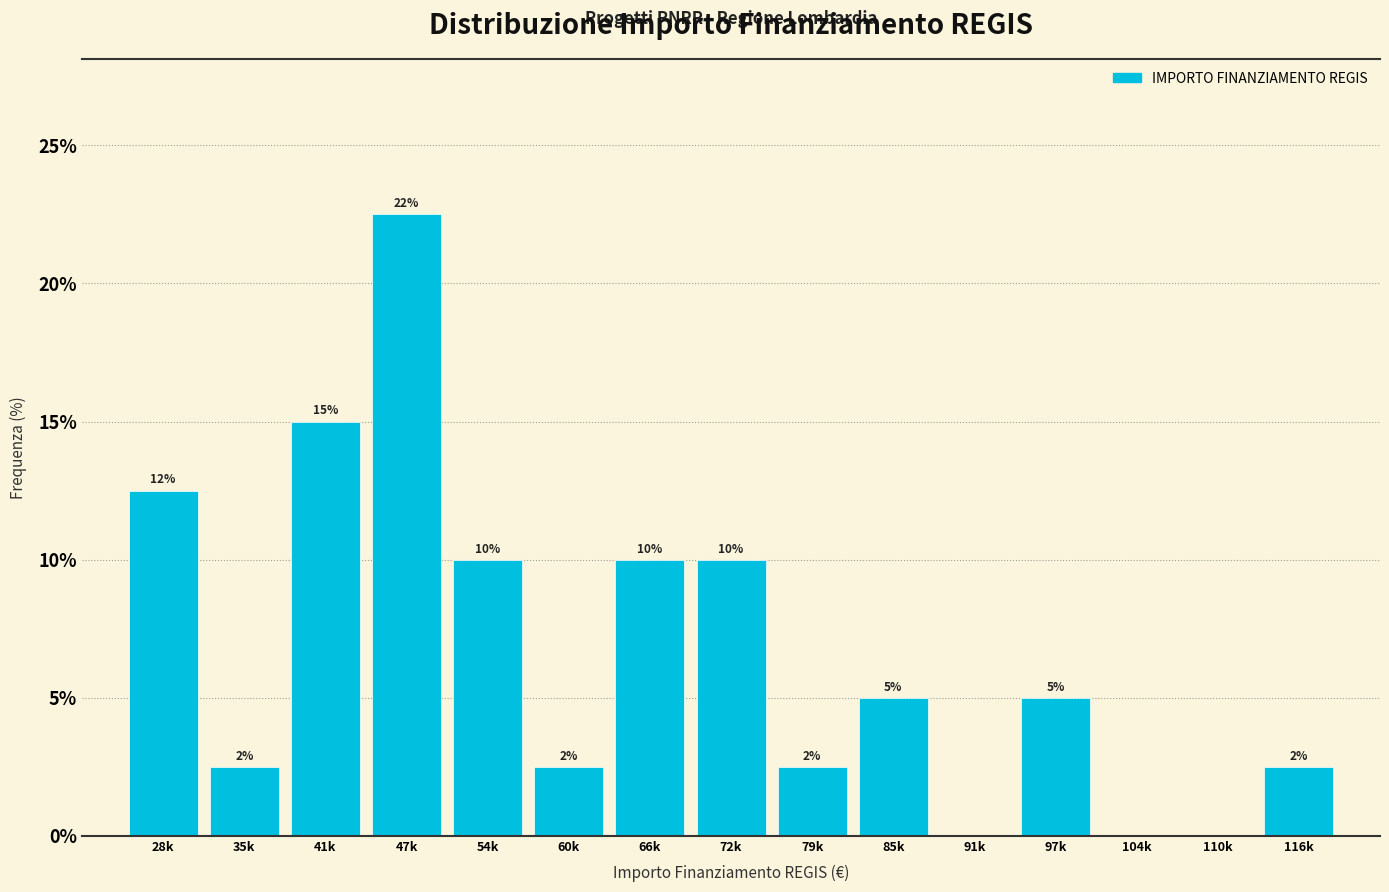

True or false: the data shows 10.8 at 91k.

False